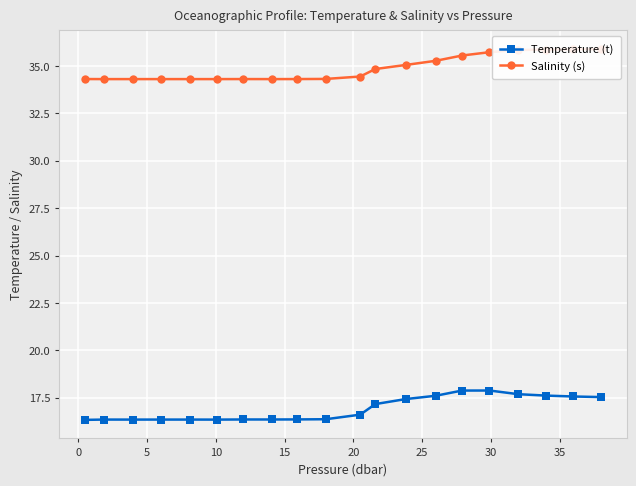

Is it true that Temperature (t) equals 16.3 at 15?

True